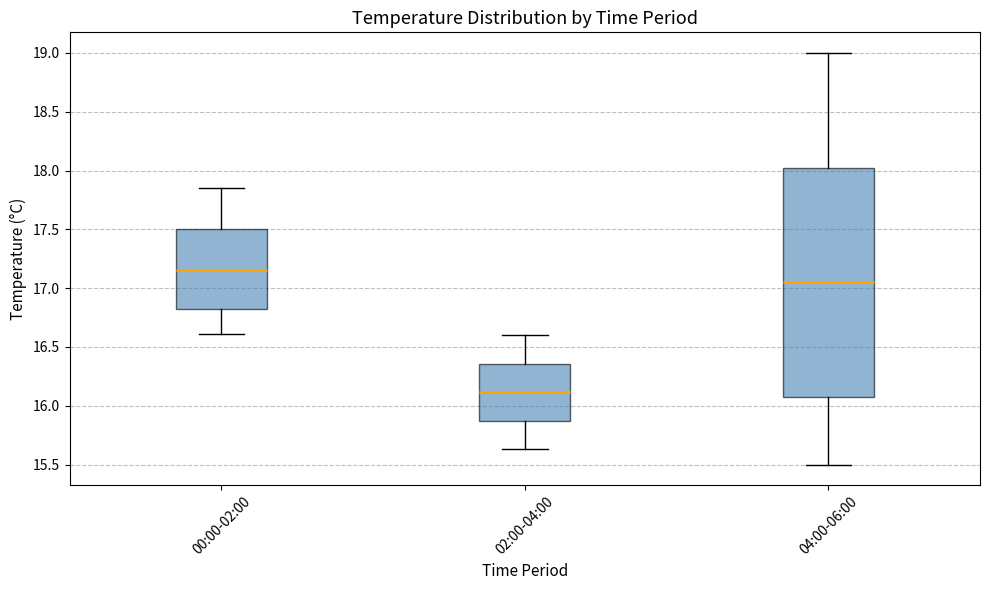

Which box is the tallest, from its lower edge to its upper edge?

04:00-06:00